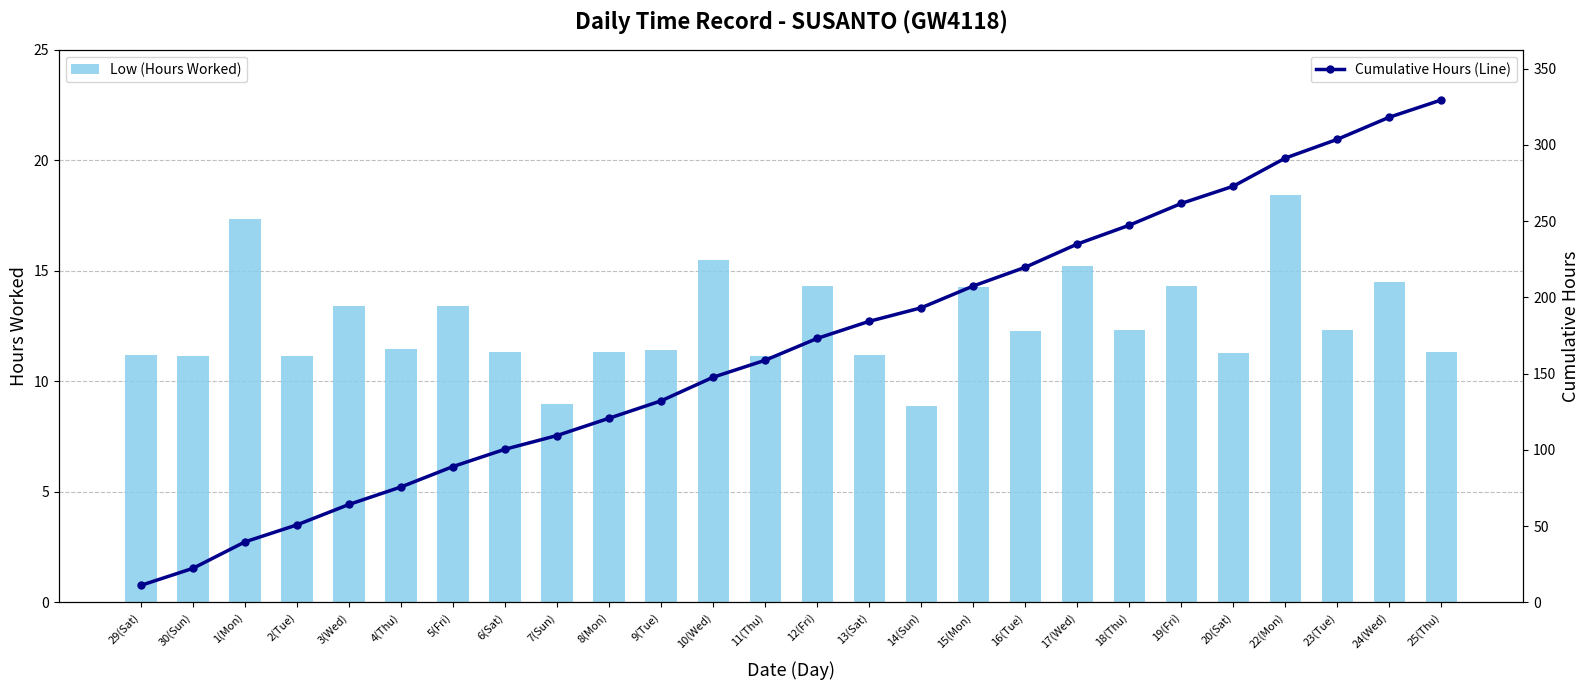

What is the sum of the Cumulative Hours (Line) values at 15(Mon) and 2(Tue)?

258.3